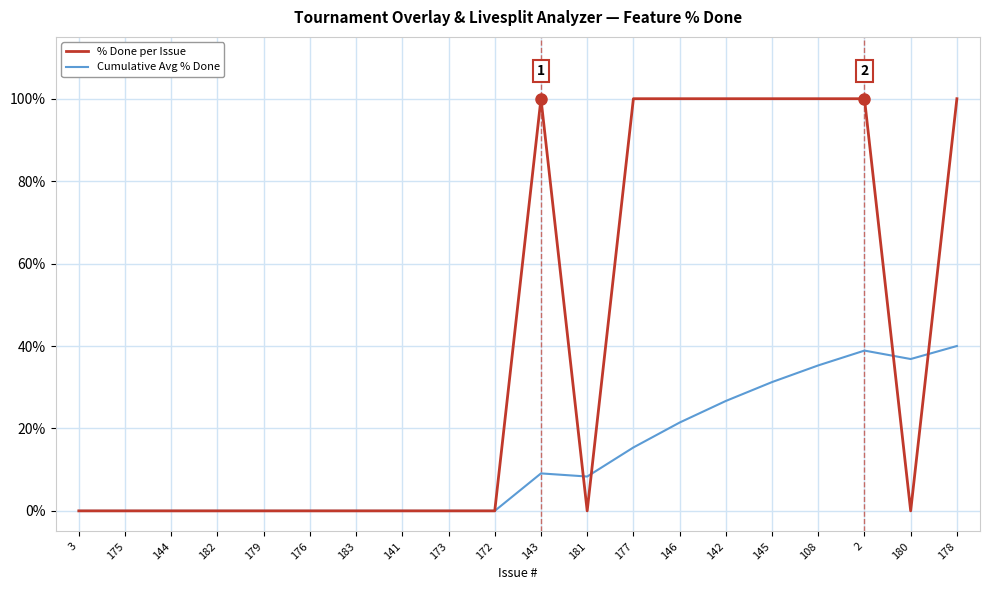

What is the greatest value displayed?

100.0